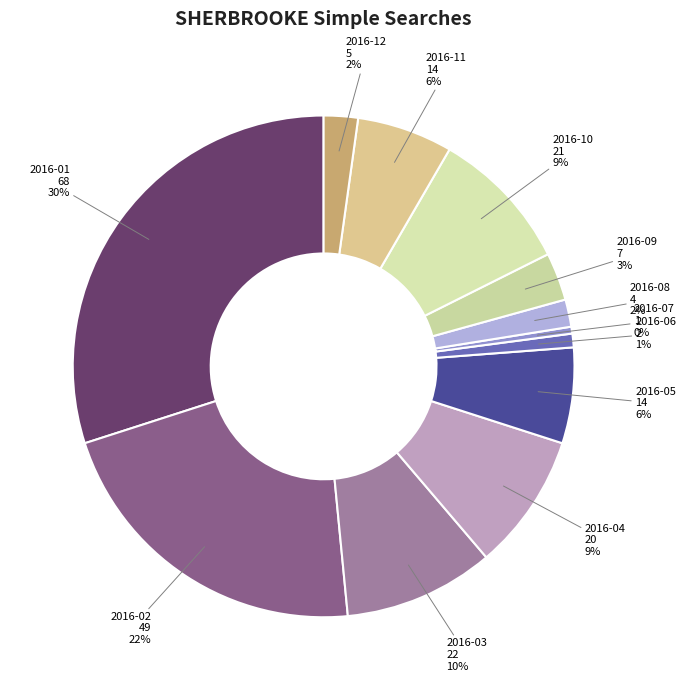

Do 2016-11 and 2016-08 together represent more than half of the pie?

No